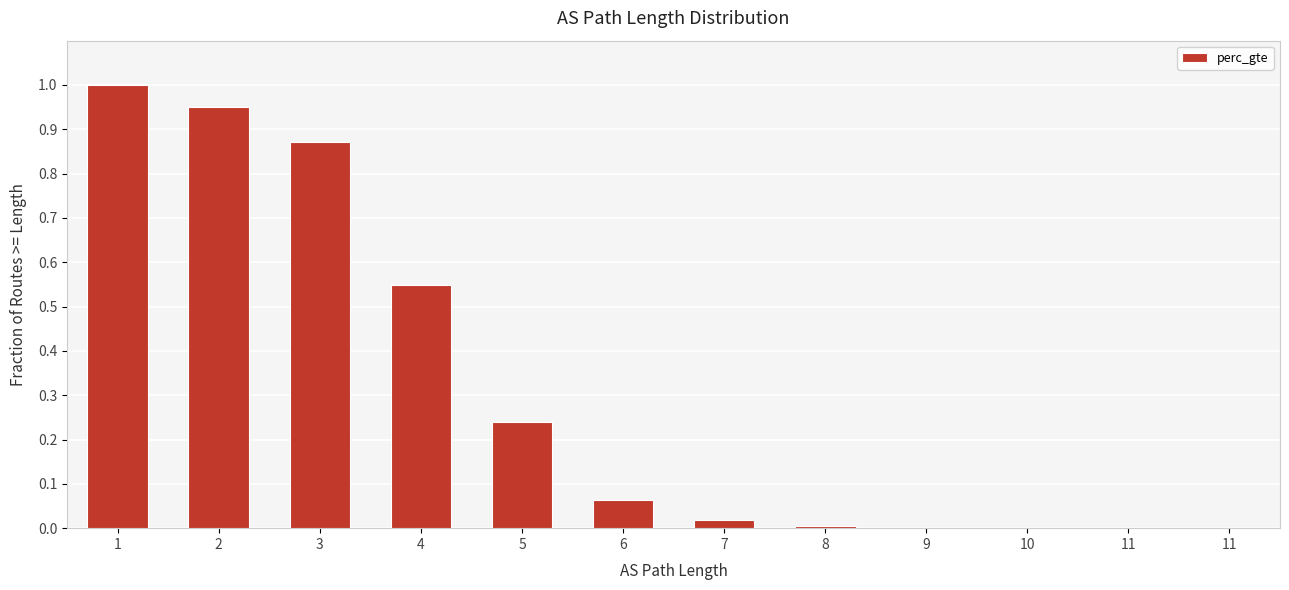

List the labels in order of value, smallest first.

11, 11, 10, 9, 8, 7, 6, 5, 4, 3, 2, 1